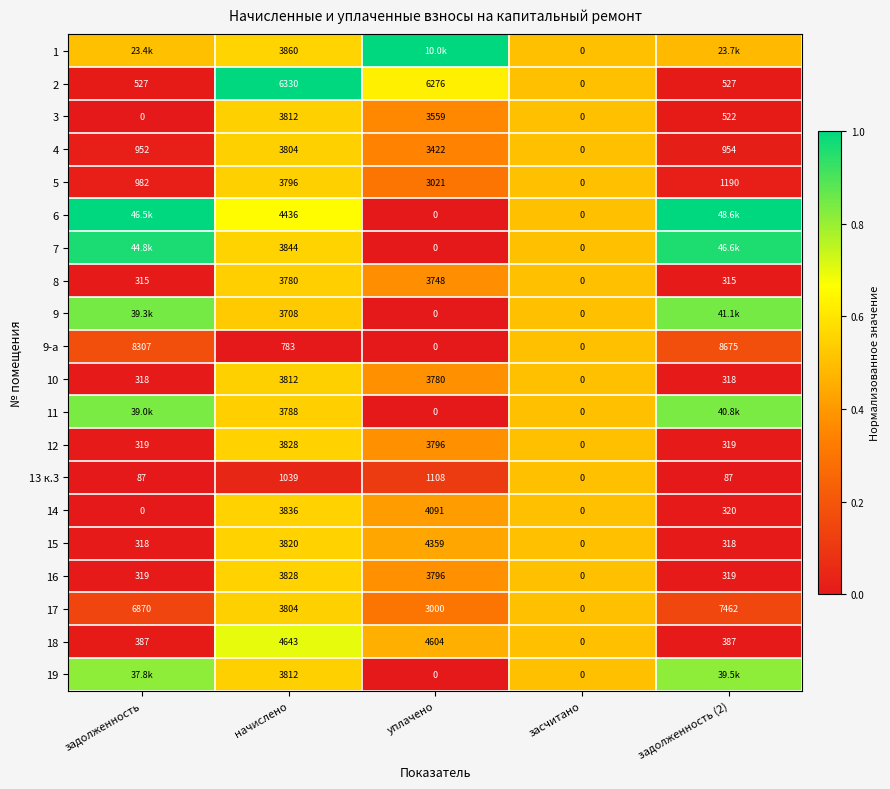

Is the value of 16 at уплачено greater than the value of 14 at задолженность (2)?

Yes